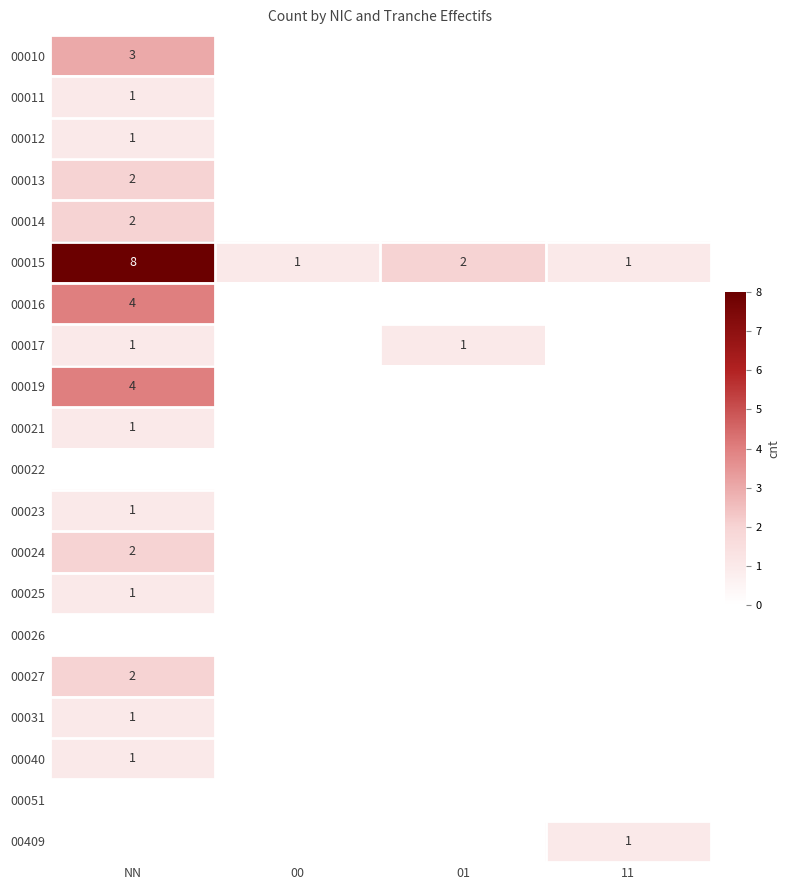

The value of 00019 at NN is 7. True or false?

False